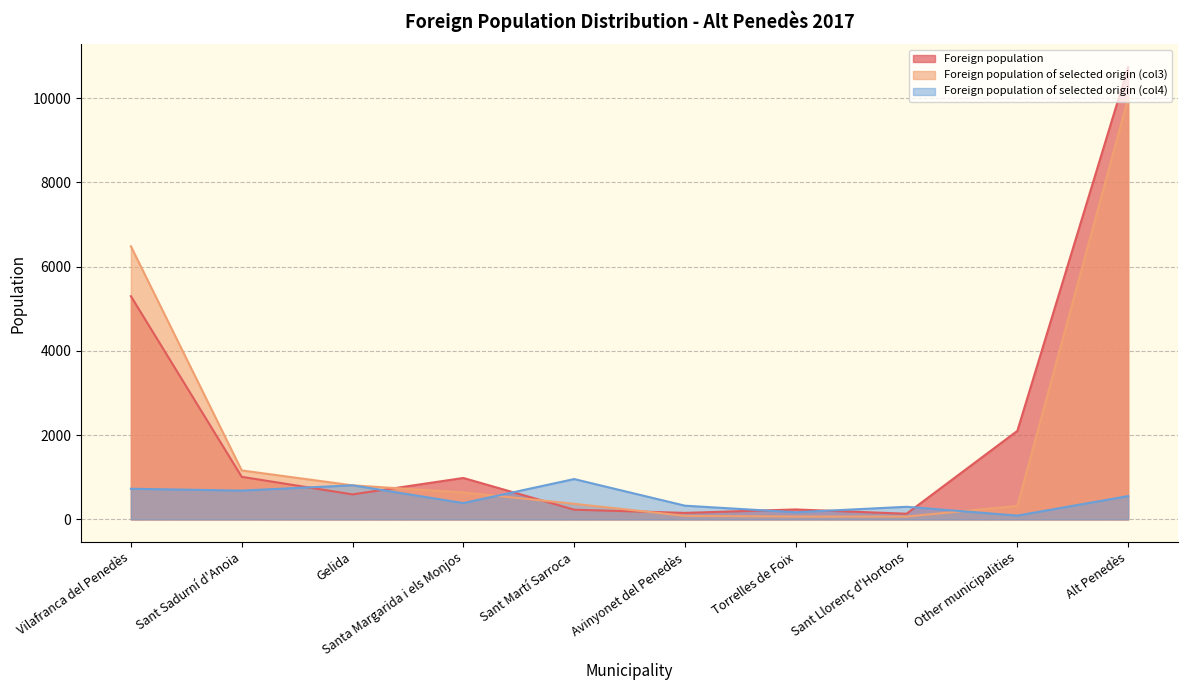

Is the value of Foreign population of selected origin (col4) at Torrelles de Foix greater than the value of Foreign population at Sant Sadurní d'Anoia?

No